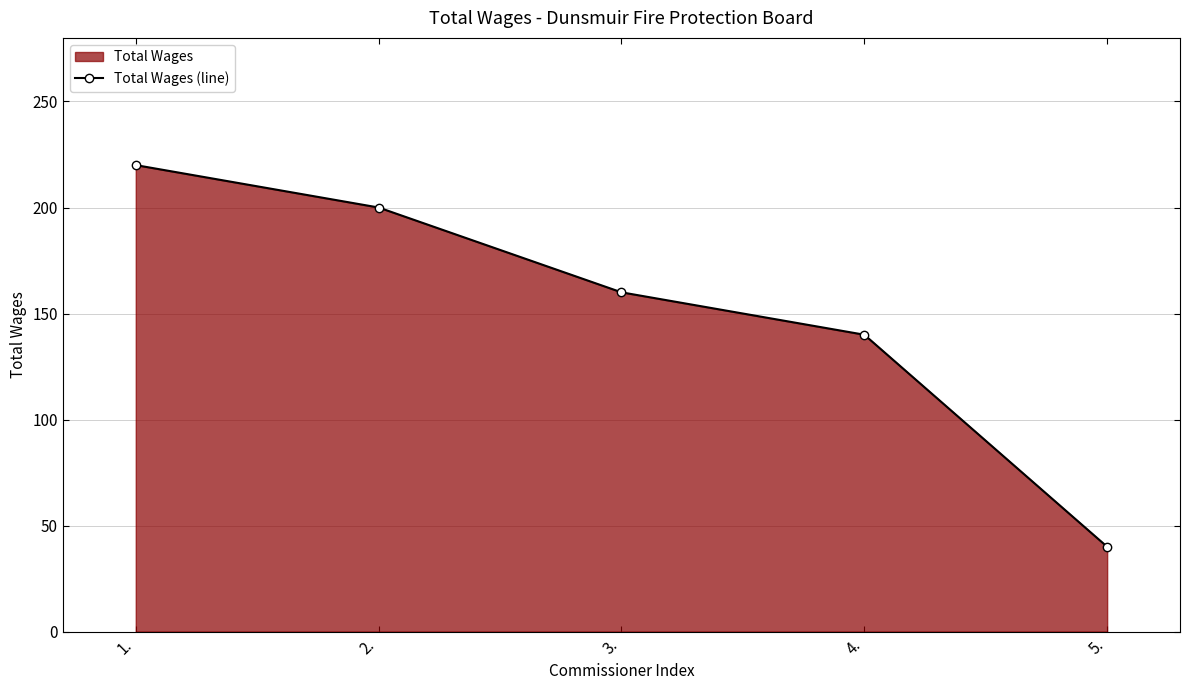

What is the ratio of the value at 2. to the value at 1.?

0.9